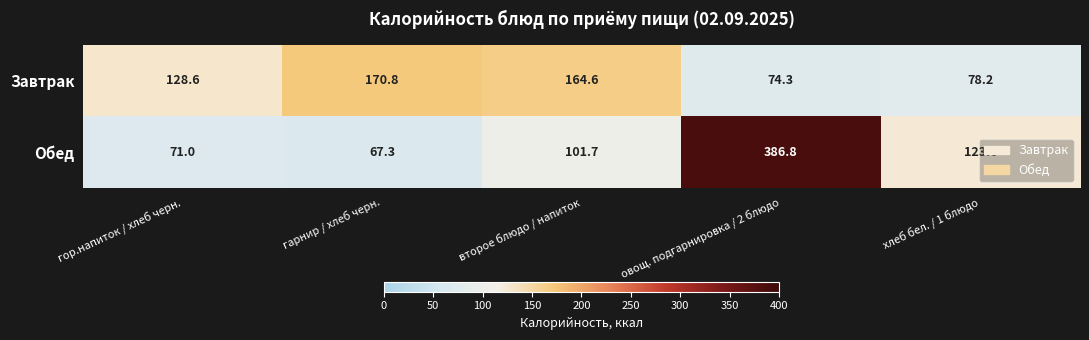

What is the difference between the second highest and minimum values in the Завтрак series?

90.3